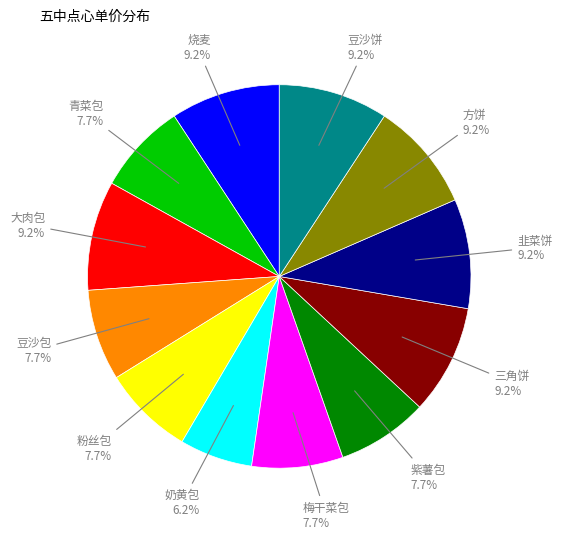

How many segments does this pie chart have?

12